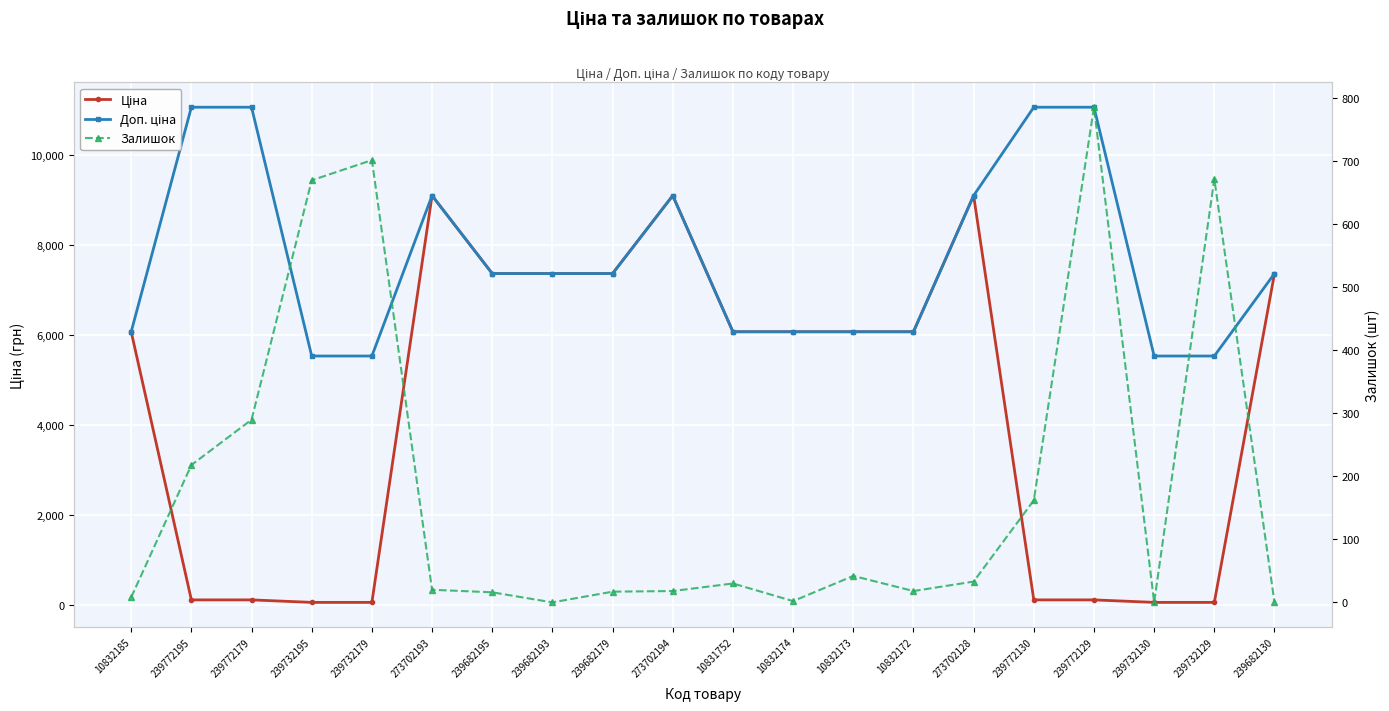

Rank the categories by Залишок value from lowest to highest.

239682193, 239732130, 239682130, 10832174, 10832185, 239682195, 239682179, 273702194, 10832172, 273702193, 10831752, 273702128, 10832173, 239772130, 239772195, 239772179, 239732195, 239732129, 239732179, 239772129